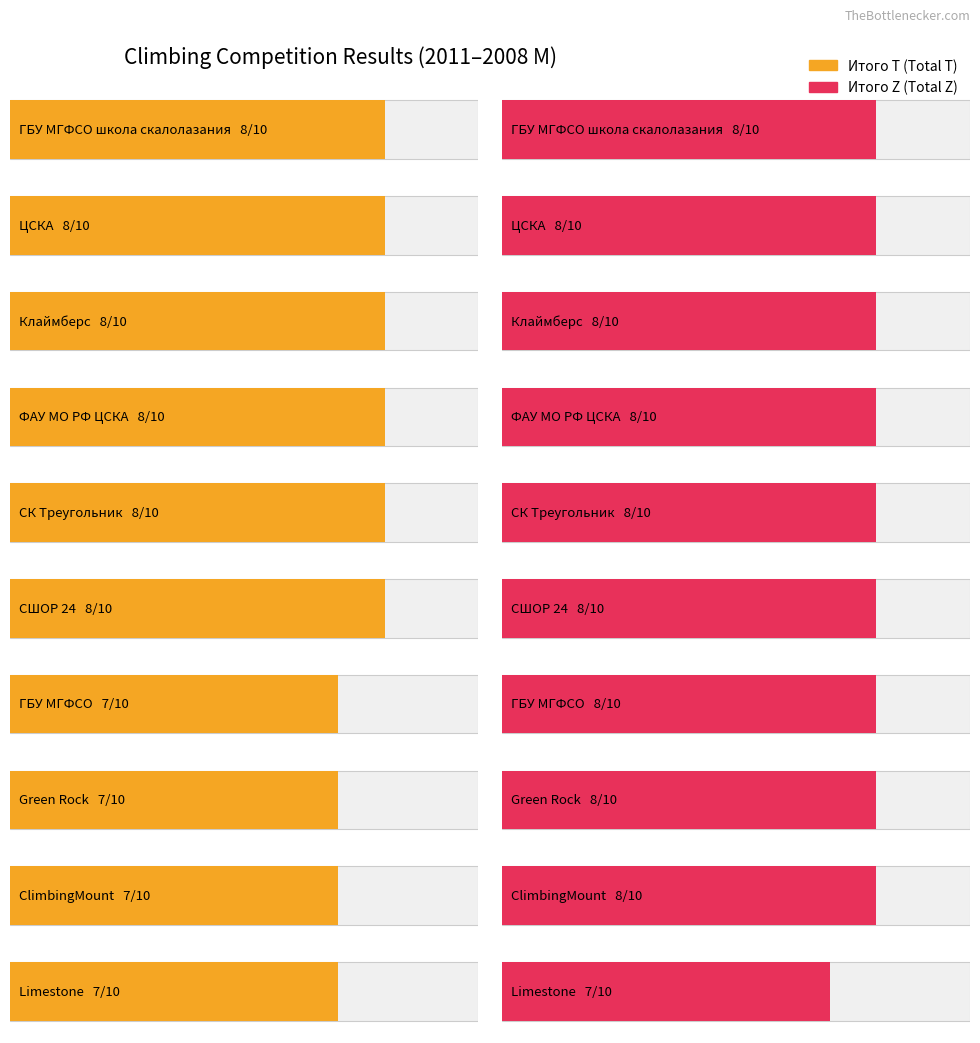

What is the difference between the highest and lowest values at ClimbingMount?

1